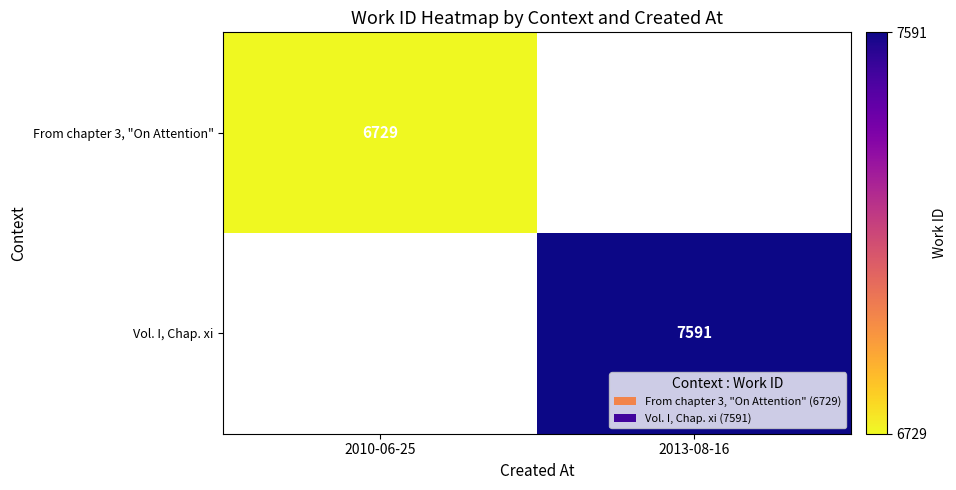

How many distinct data groups are displayed?

2